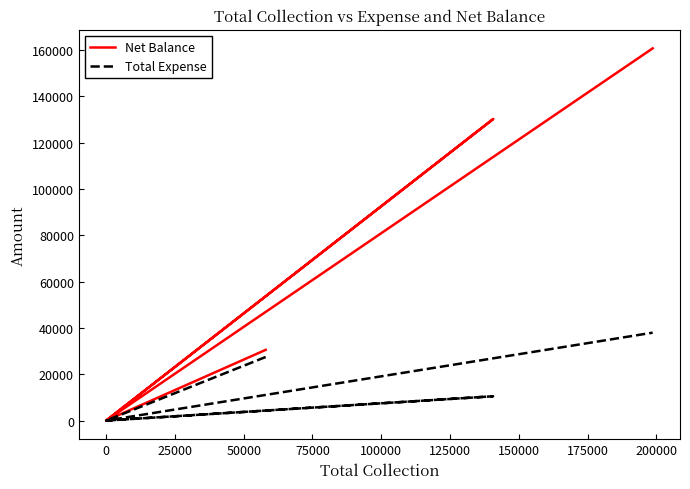

Rank the series by their maximum value, from highest to lowest.

Net Balance, Total Expense